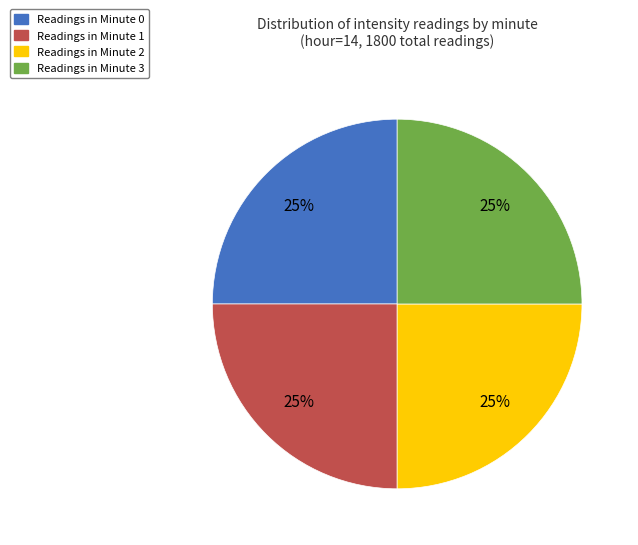

Is there any slice that represents more than half of the pie?

No